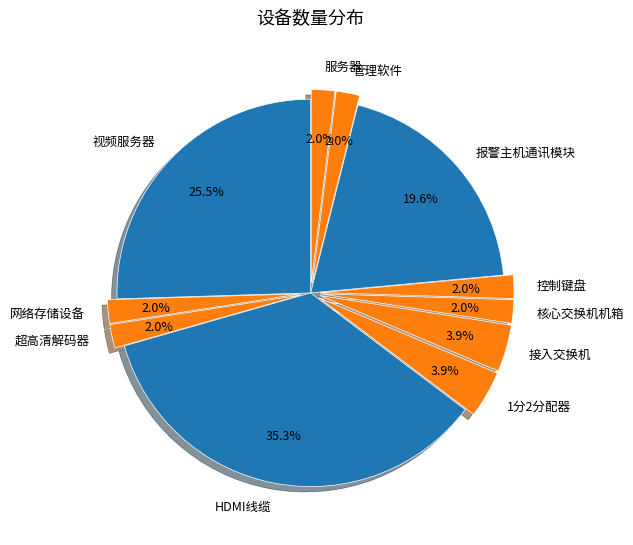

What percentage do 核心交换机机箱 and 报警主机通讯模块 together represent?

21.6%